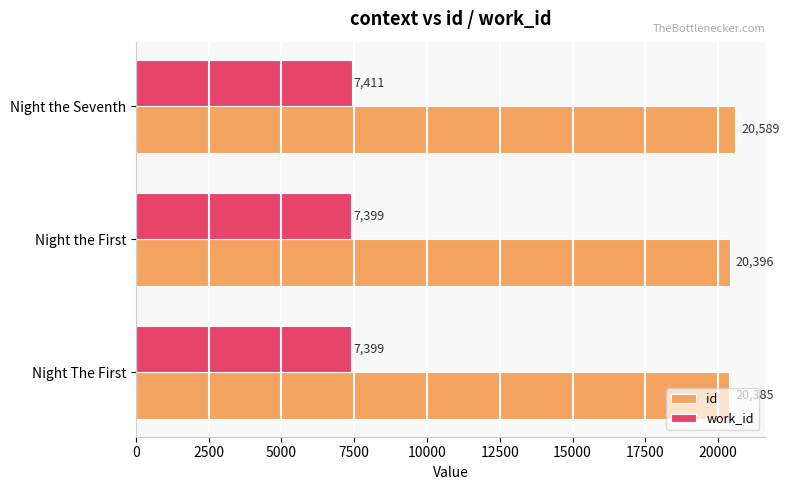

Count the number of categories in the chart.

3